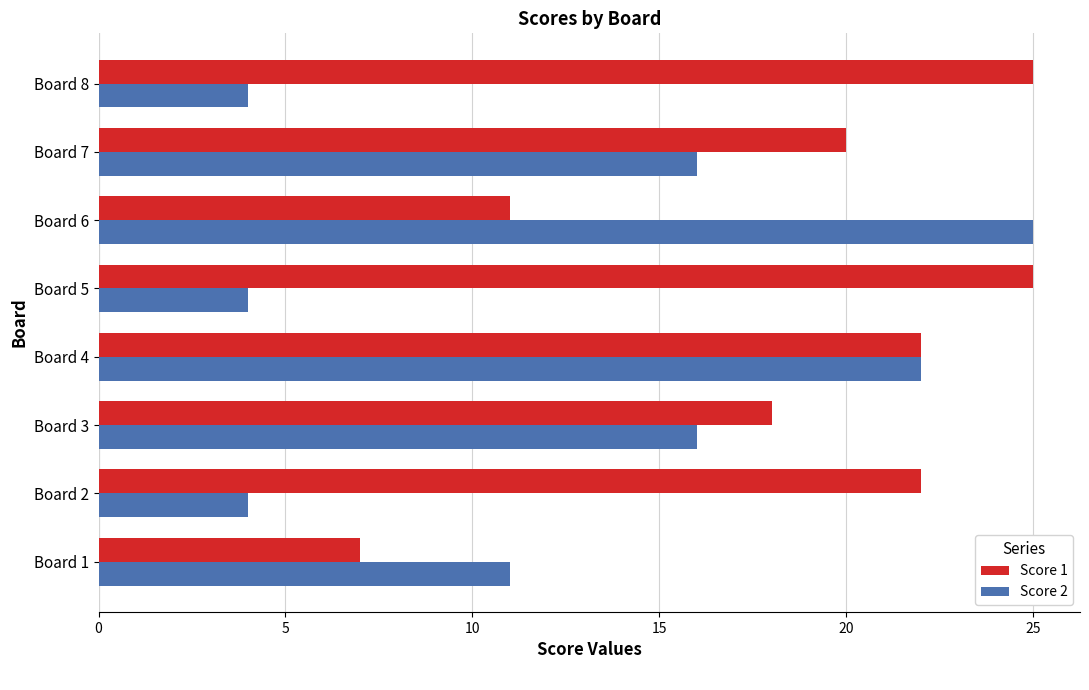

Is it true that Score 2 equals 4 at Board 2?

True